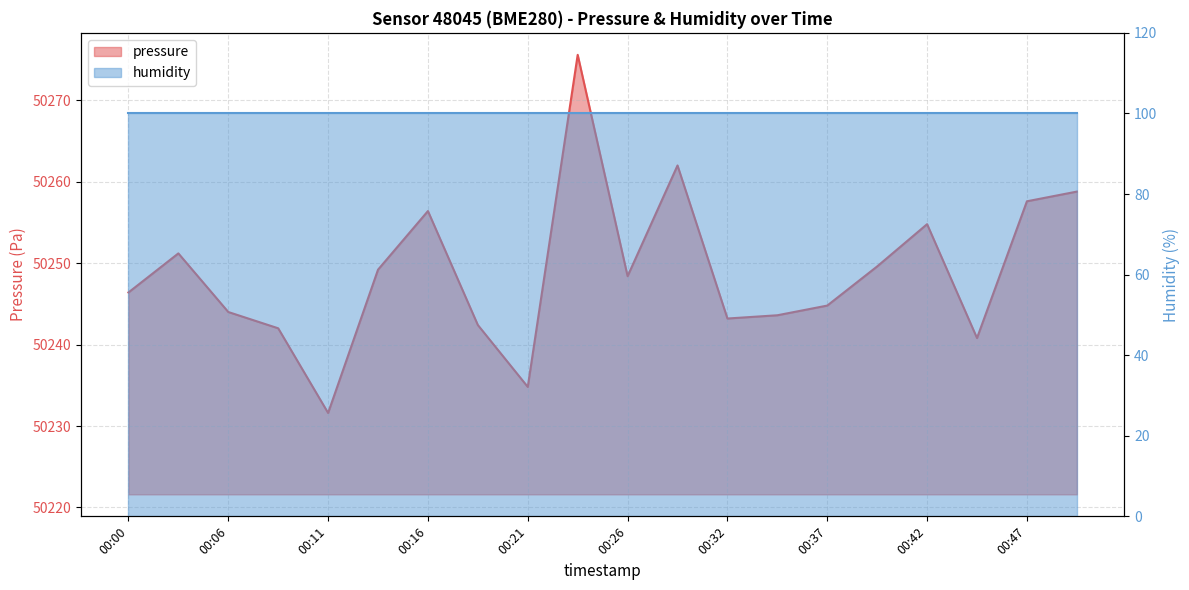

What is the value of the 5th point from the left?

50231.6